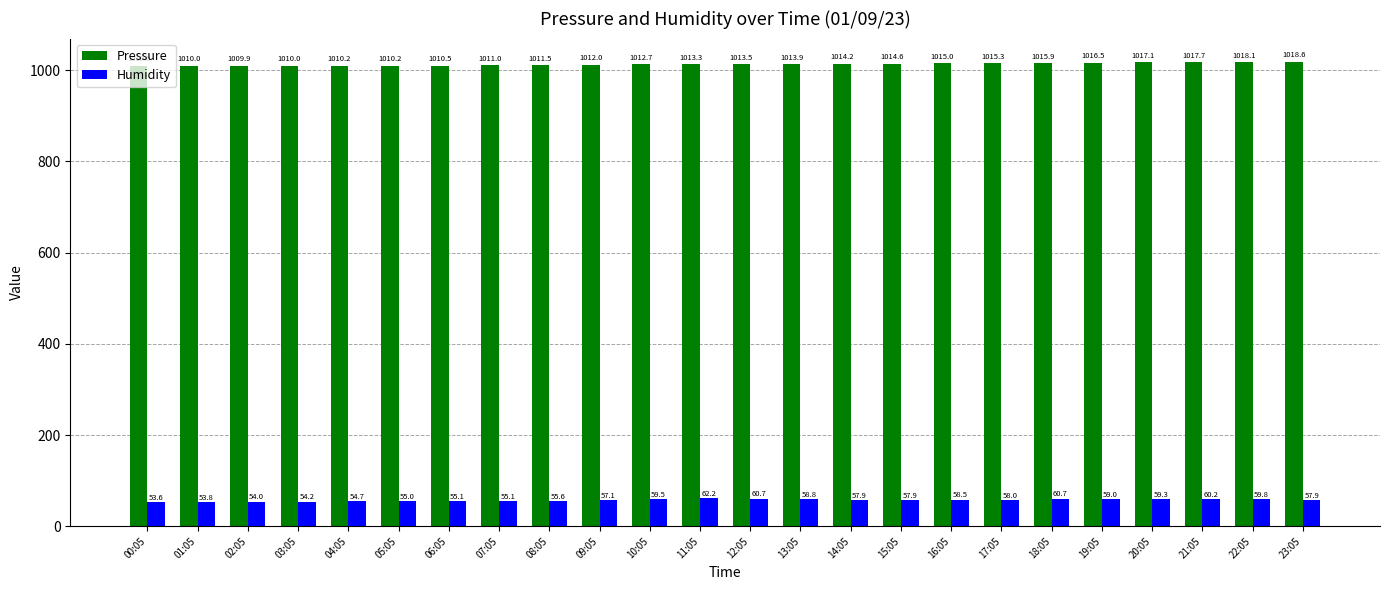

The Pressure series shows 1521.1 at 13:05. True or false?

False